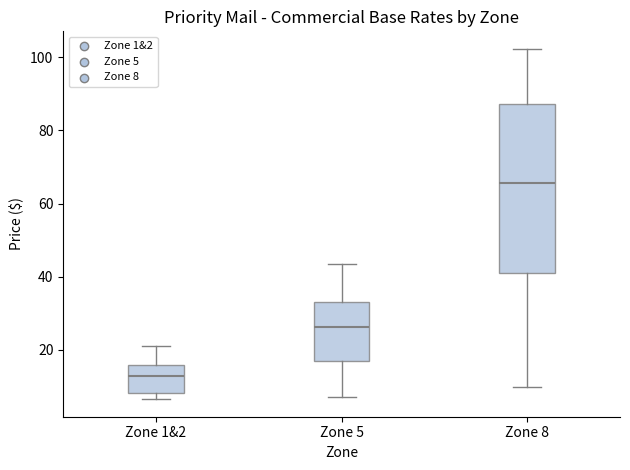

Which box is the tallest, from its lower edge to its upper edge?

Zone 8